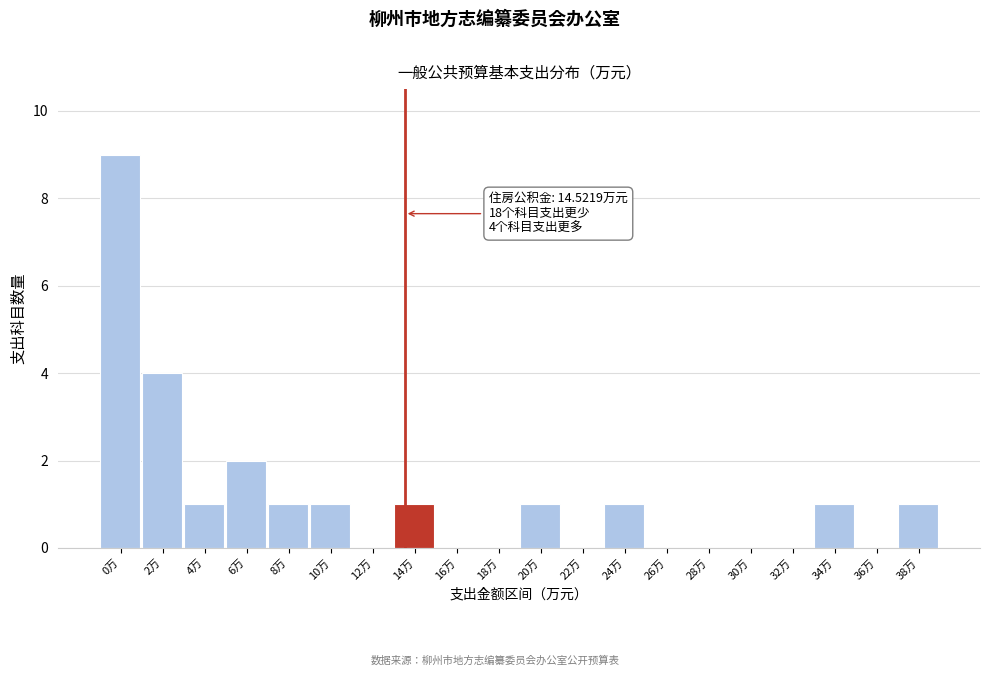

Reading right to left, list all the values displayed in this chart.

38万=1	36万=0	34万=1	32万=0	30万=0	28万=0	26万=0	24万=1	22万=0	20万=1	18万=0	16万=0	14万=1	12万=0	10万=1	8万=1	6万=2	4万=1	2万=4	0万=9